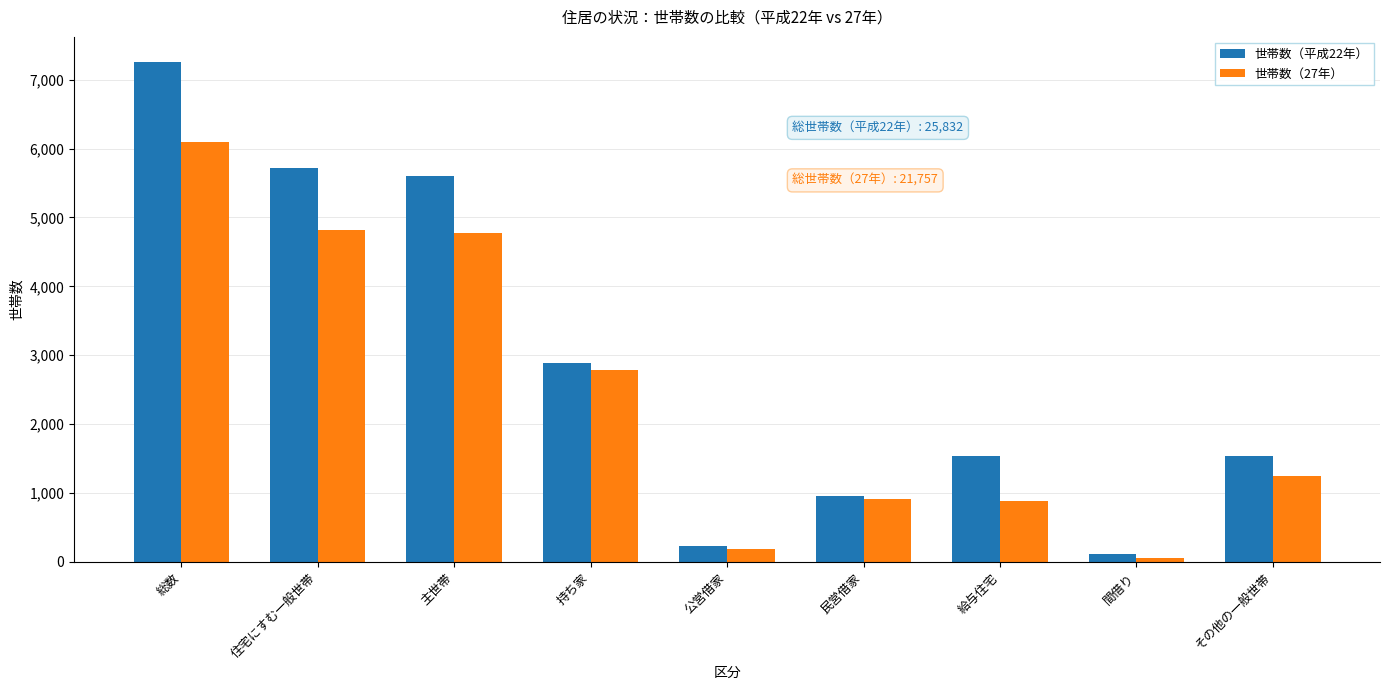

At which label is 世帯数（平成22年） closest to 3684?

持ち家